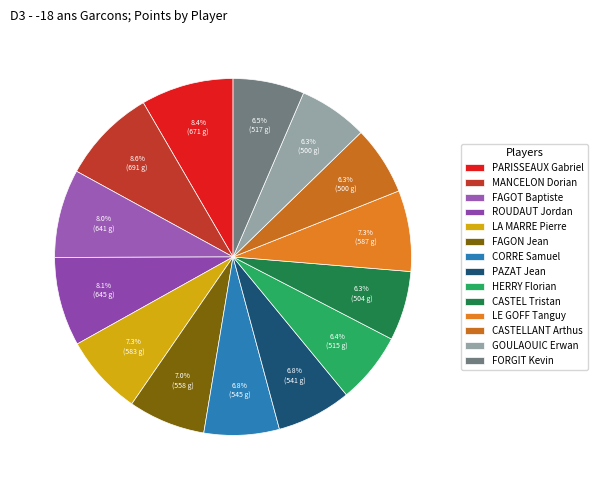

What percentage is NOT represented by HERRY Florian?

93.6%